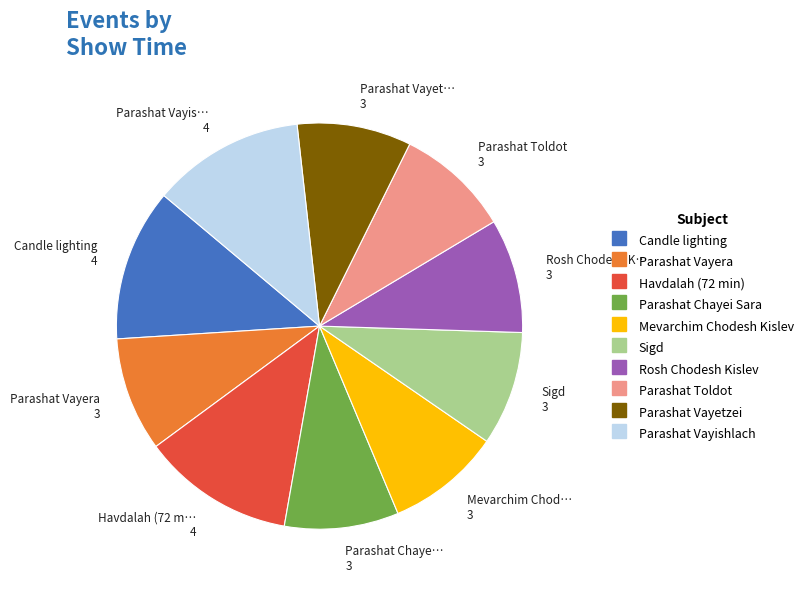

Approximately how many times larger is the value at Havdalah (72 min) compared to Parashat Vayera?

1.3